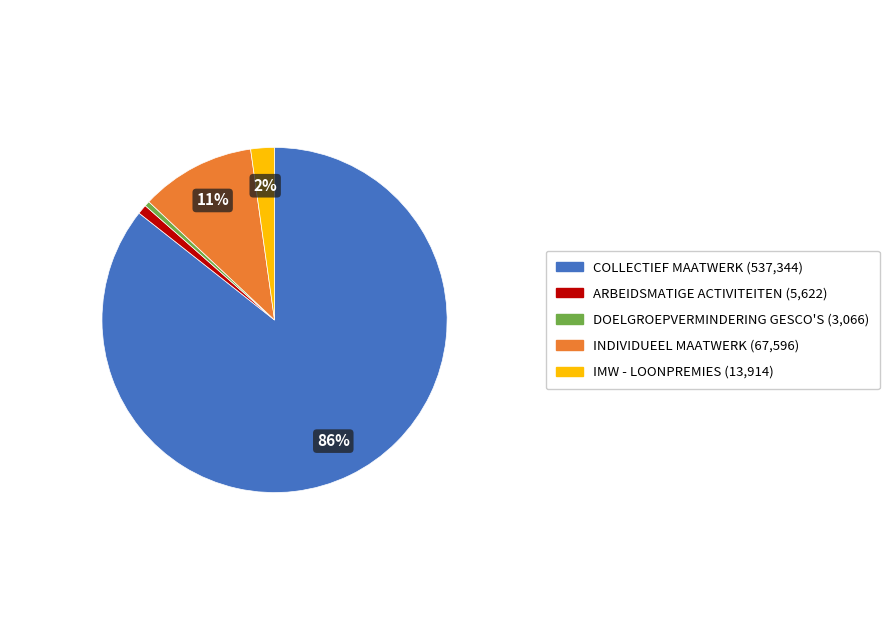

Between INDIVIDUEEL MAATWERK and COLLECTIEF MAATWERK, which is larger?

COLLECTIEF MAATWERK